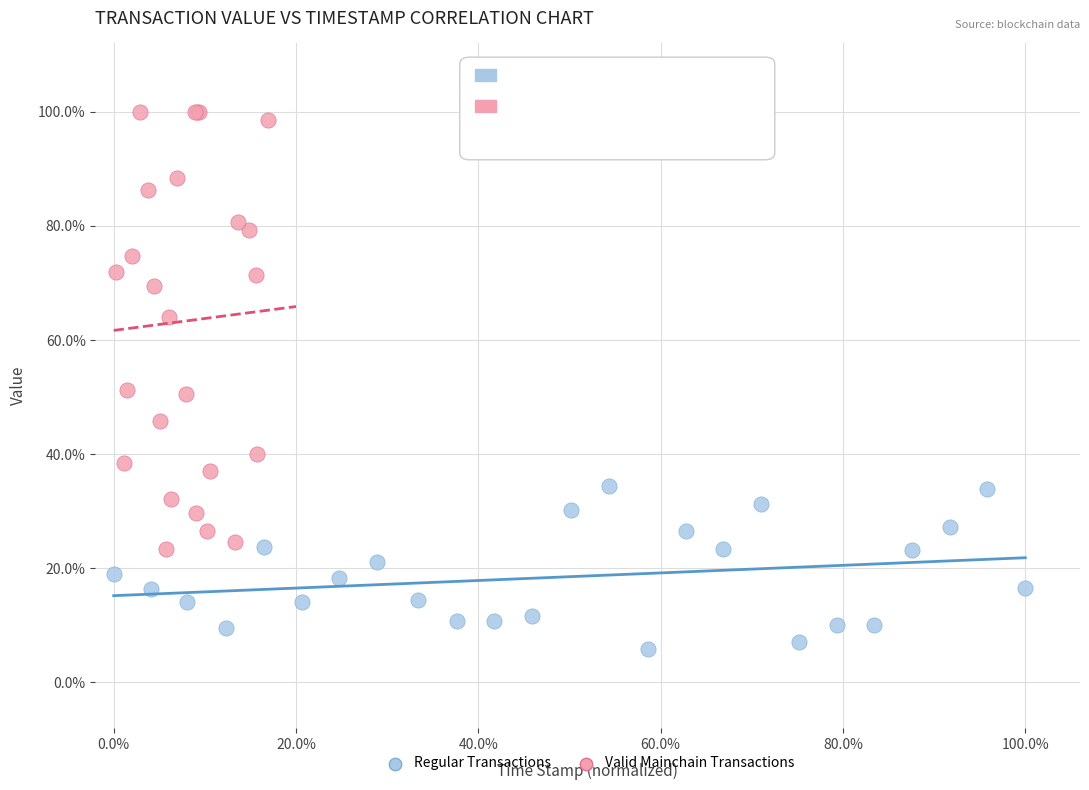

What are all the series names shown in the legend?

Regular Transactions, Valid Mainchain Transactions